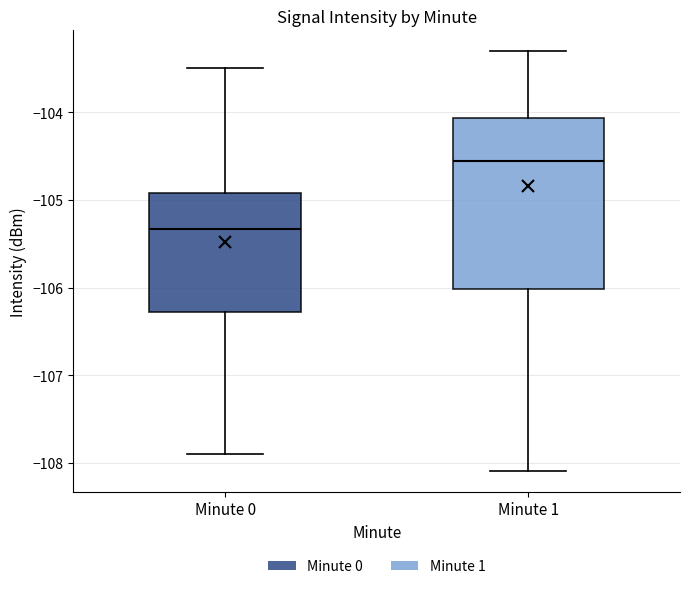

Which box's median line is the lowest?

Minute 0